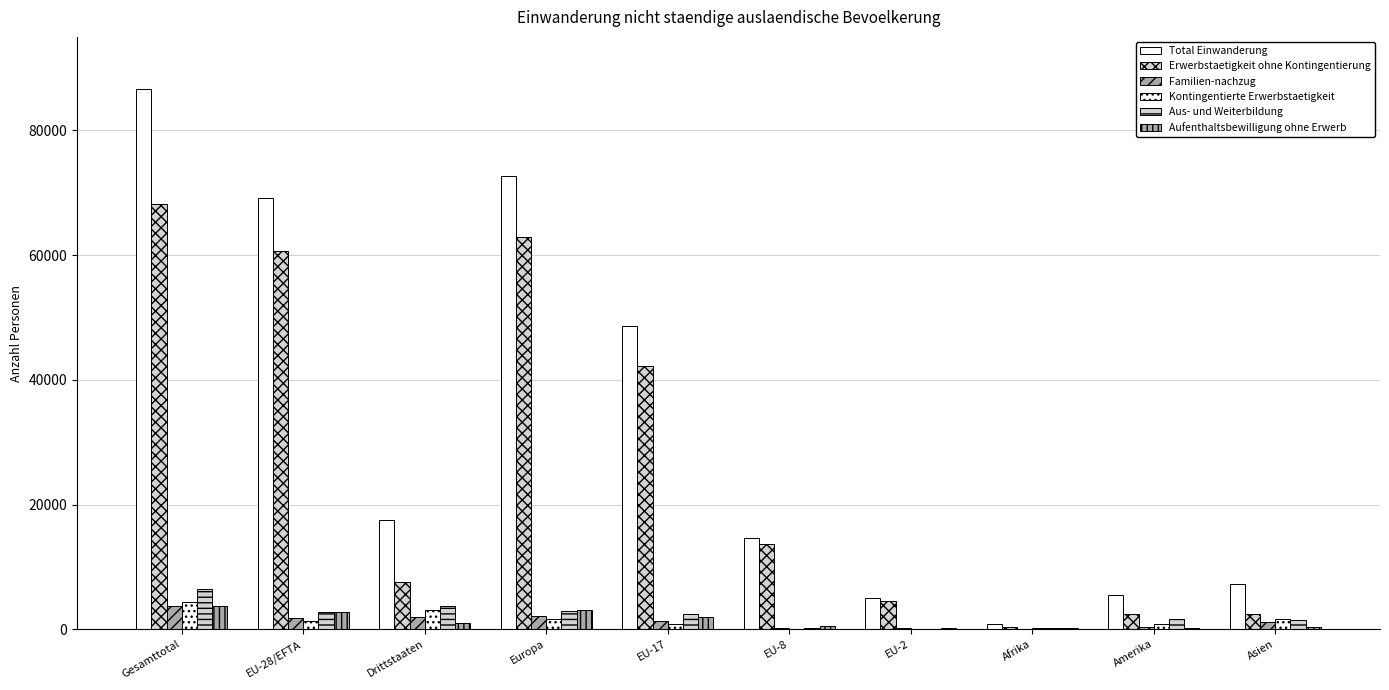

How many series are shown in this chart?

6